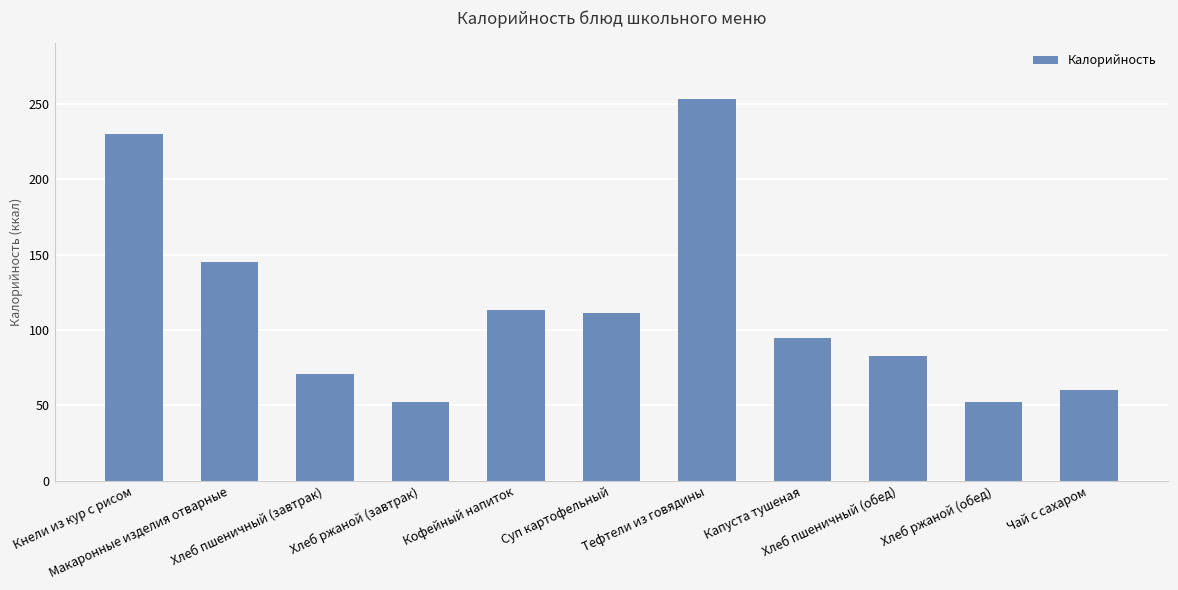

Does the chart contain stacked bars?

No